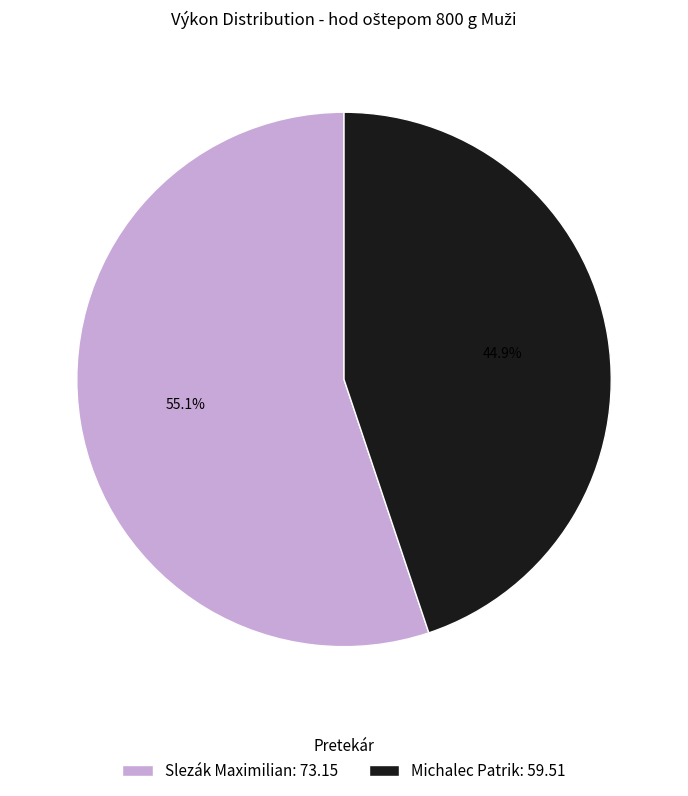

Approximately how many times larger is the value at Michalec Patrik compared to Slezák Maximilian?

0.8